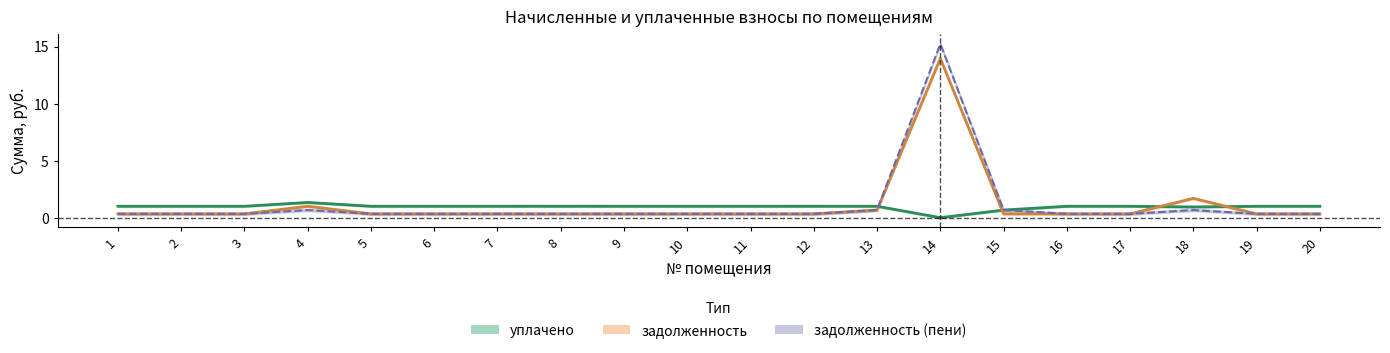

Is this an area chart (filled region under the line)?

No